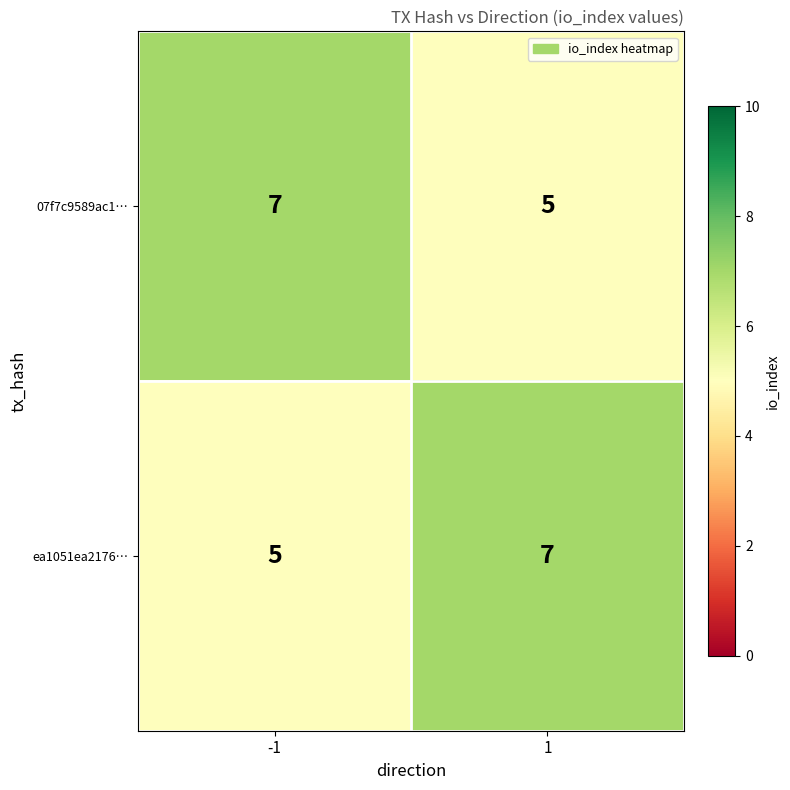

What is the sum of all ea1051ea2176… values?

12